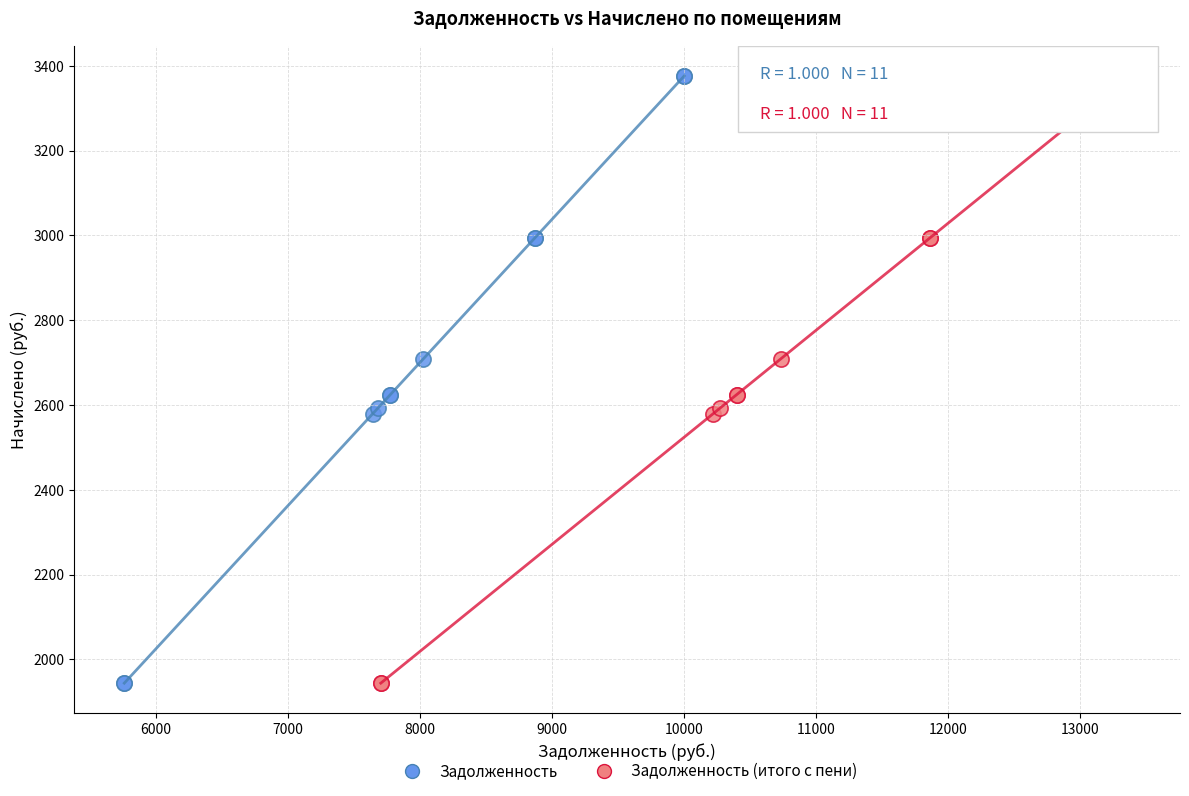

What are all the series names shown in the legend?

Задолженность, Задолженность (итого с пени)